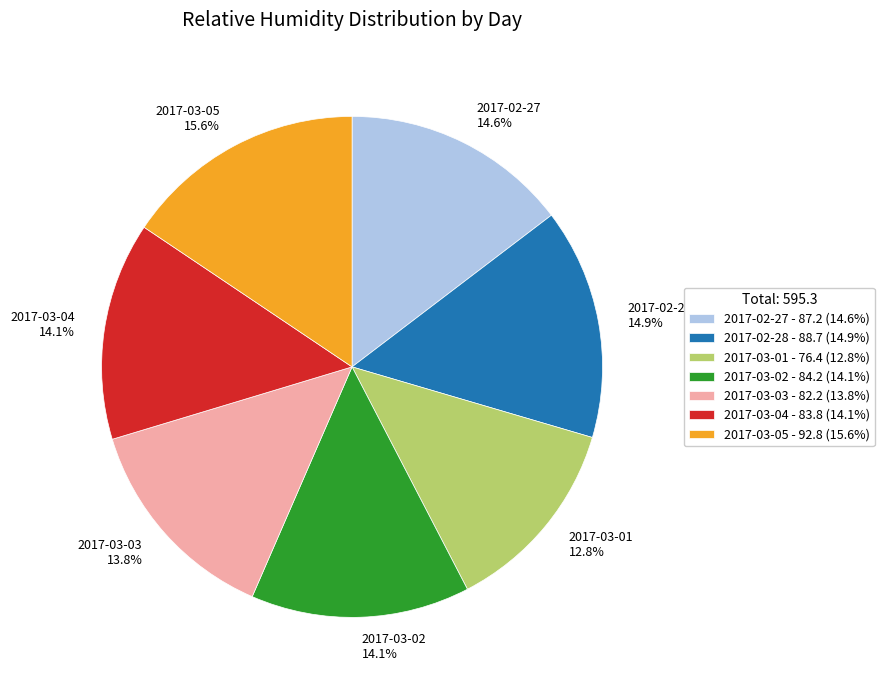

Which category has the smallest portion of the pie?

2017-03-01